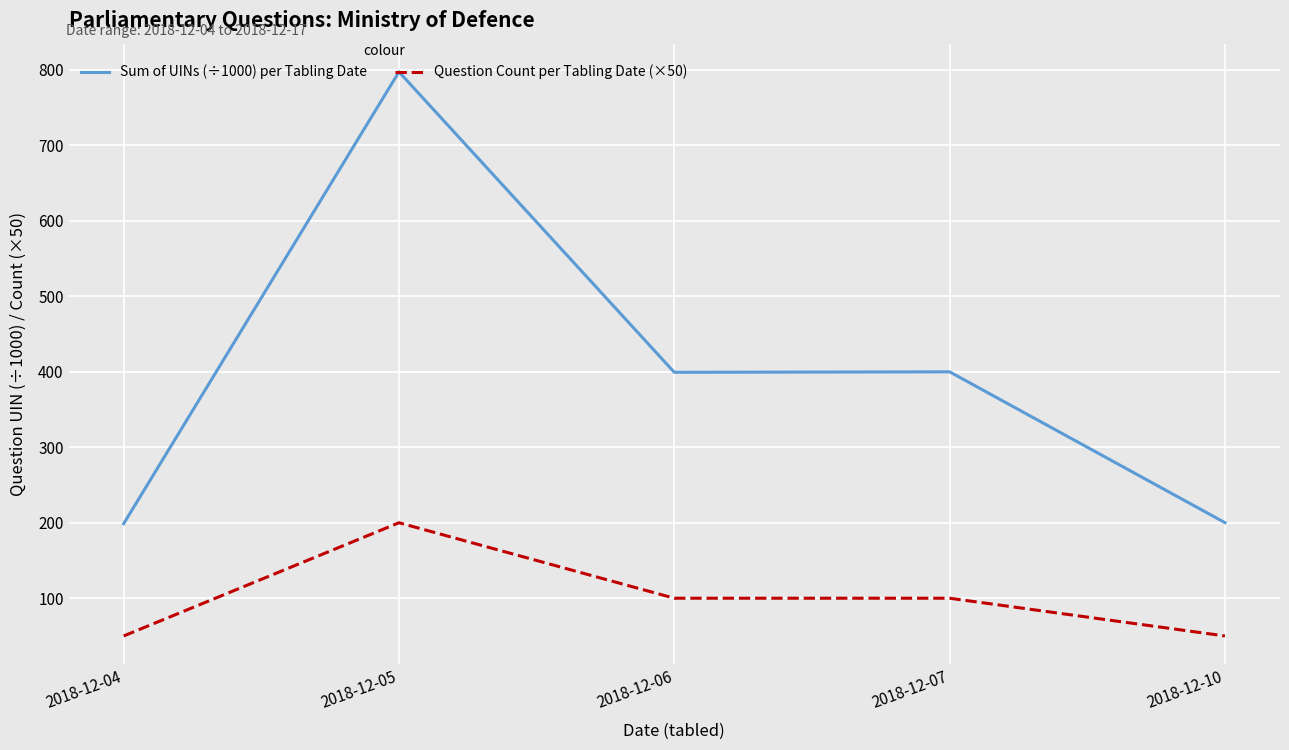

Is it true that Question Count per Tabling Date (×50) equals 294.9 at 2018-12-05?

False